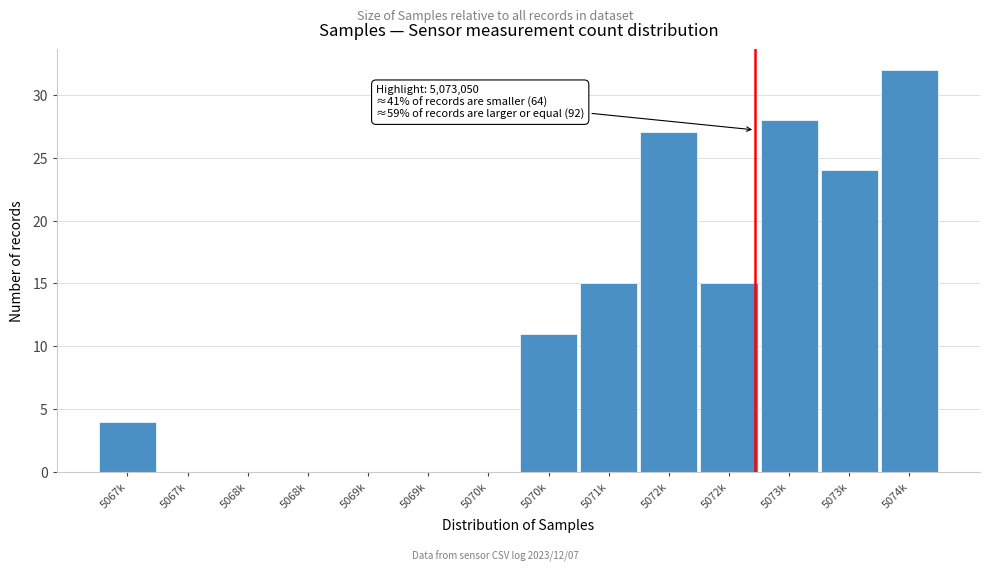

Are the bars horizontal?

No